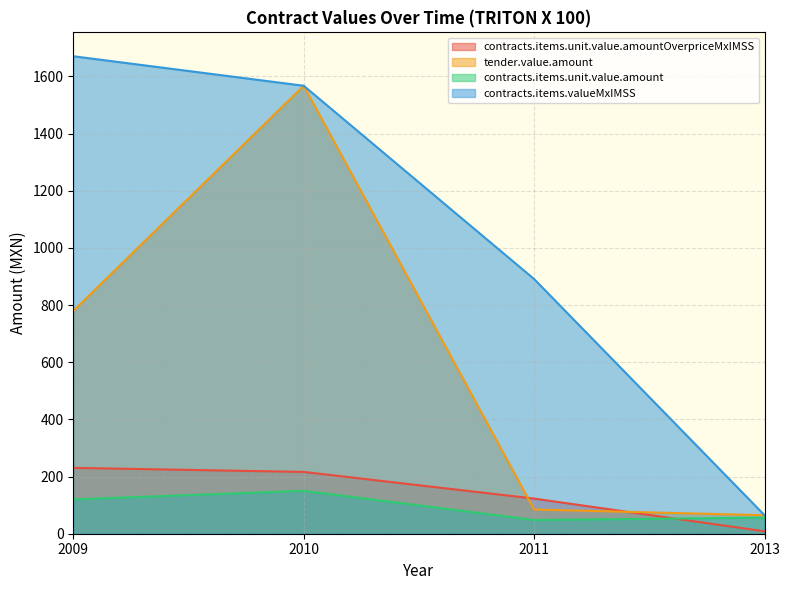

What are all the series names shown in the legend?

contracts.items.unit.value.amountOverpriceMxIMSS, tender.value.amount, contracts.items.unit.value.amount, contracts.items.valueMxIMSS